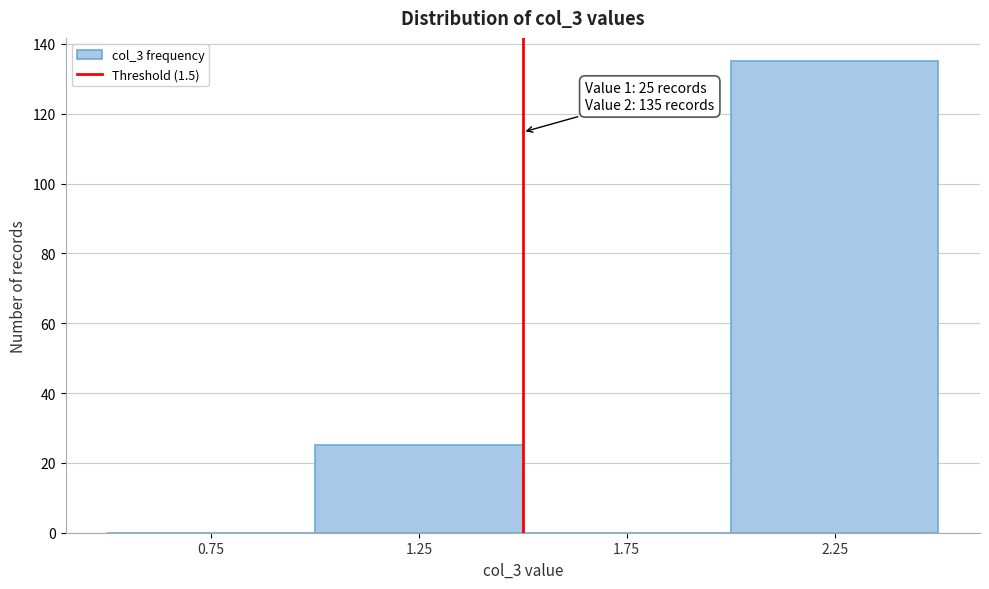

Which range on the x-axis has the tallest bar?

2.0 to 2.5